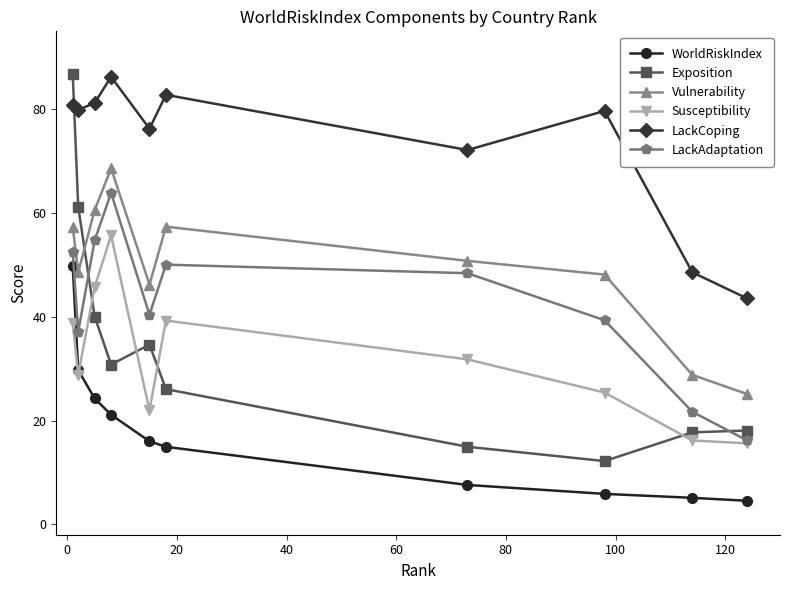

How many times do Exposition and Vulnerability cross each other?

1